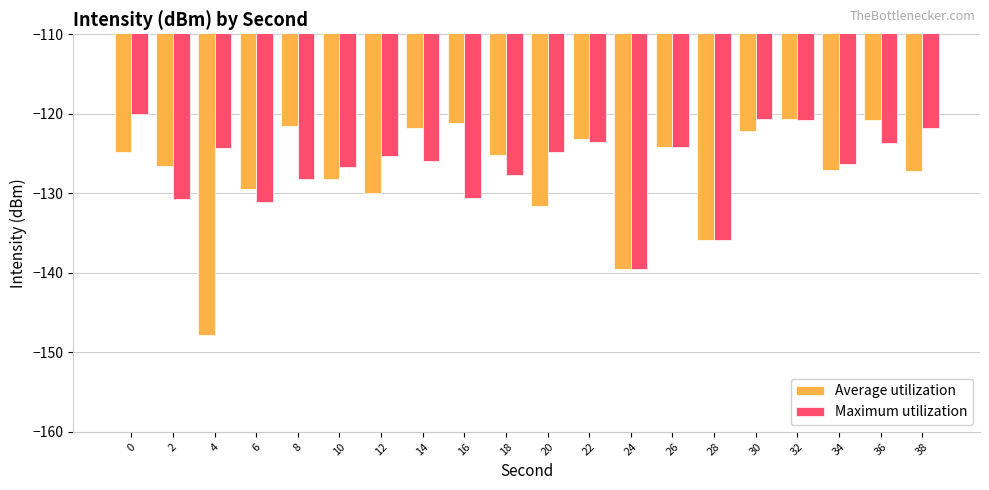

Between 8 and 12, which series saw the biggest shift?

Average utilization